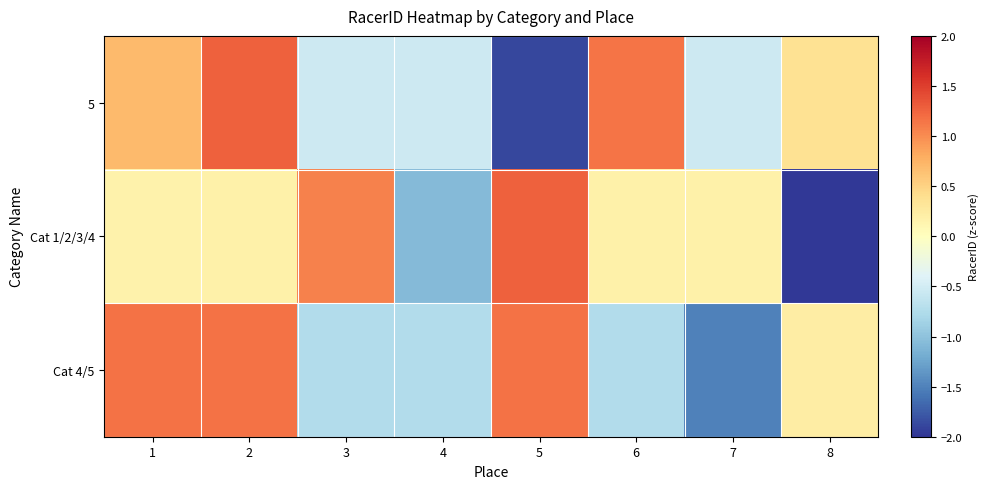

What is the smallest value displayed?

-2.0